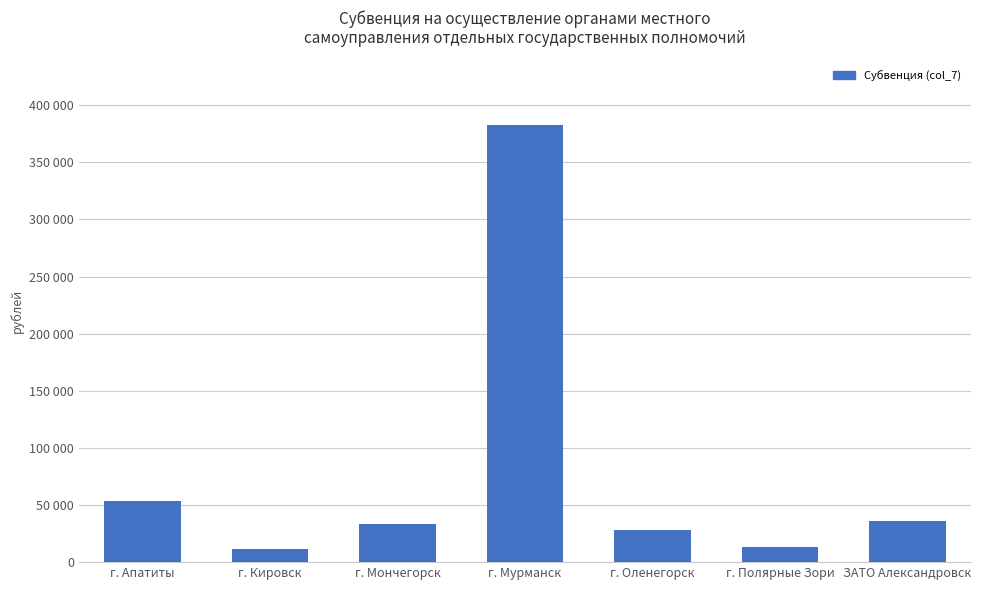

Reading left to right, what are all the values shown in this chart?

г. Апатиты=53400	г. Кировск=11900	г. Мончегорск=33600	г. Мурманск=382200	г. Оленегорск=28300	г. Полярные Зори=13200	ЗАТО Александровск=36200